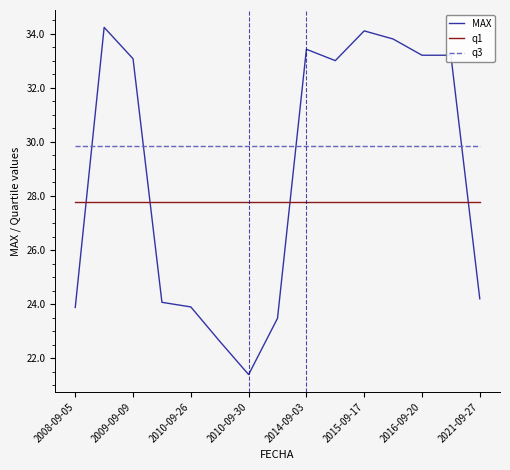

List the series in order of their overall mean, highest first.

q3, MAX, q1